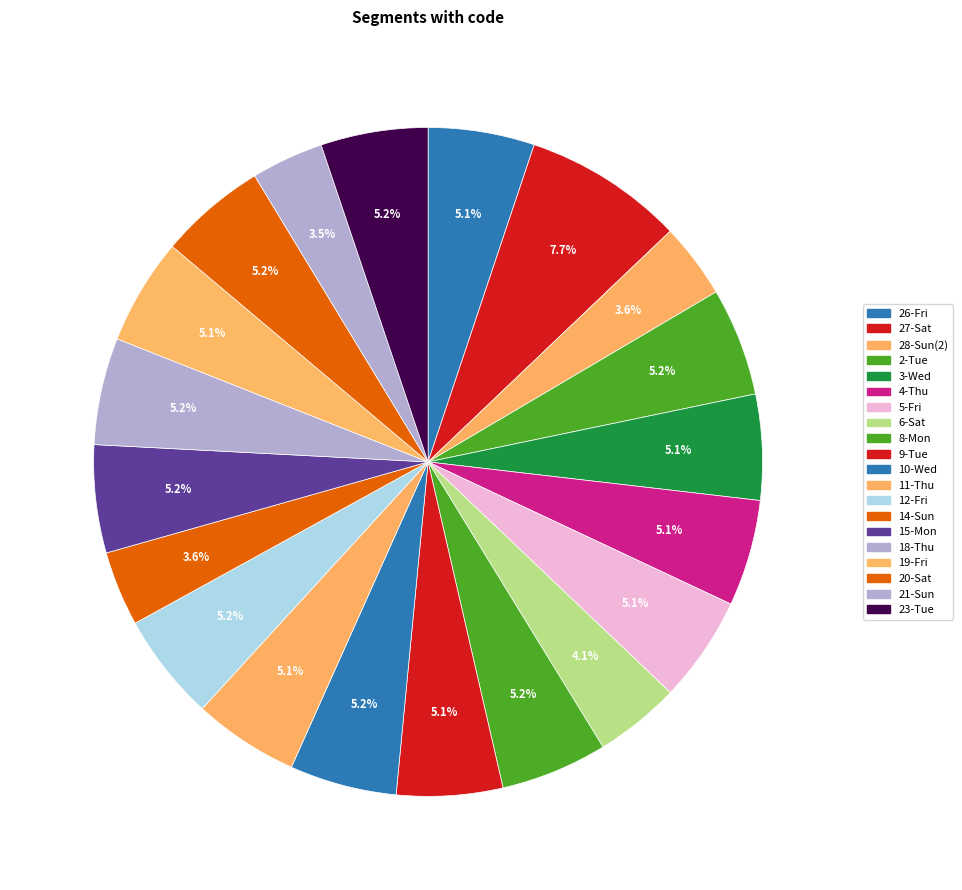

What is the largest slice in the pie chart?

27-Sat